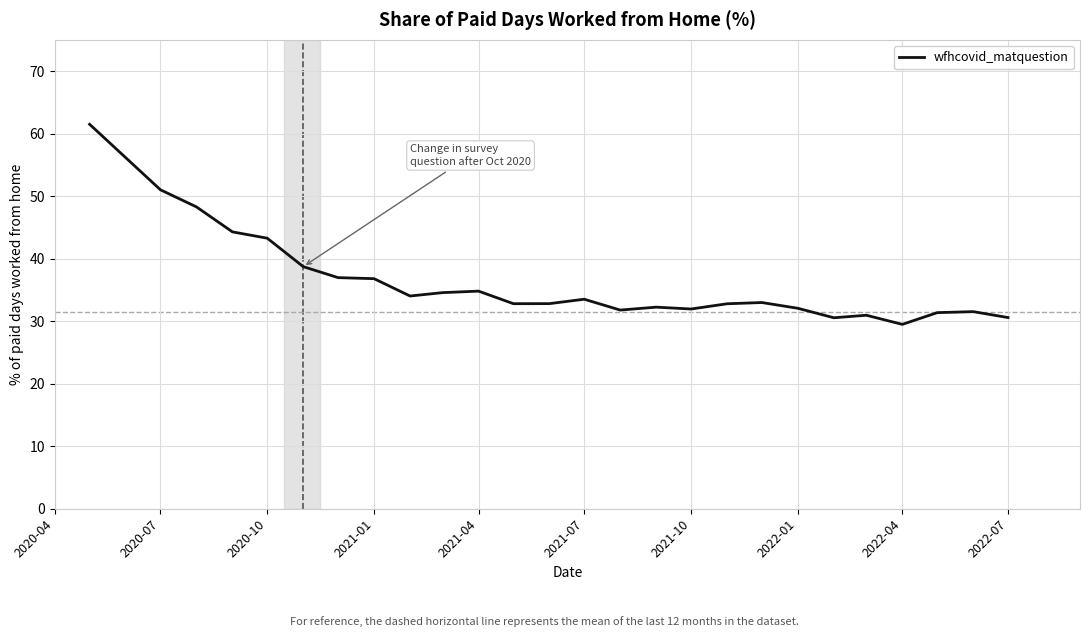

What is the maximum value shown in the chart?

61.5